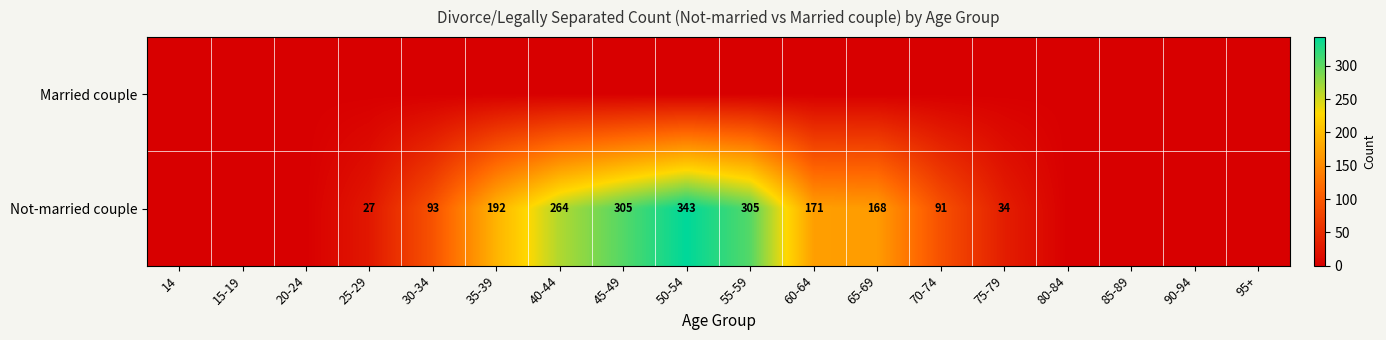

True or false: Not-married couple has a value of 62 at 65-69.

False